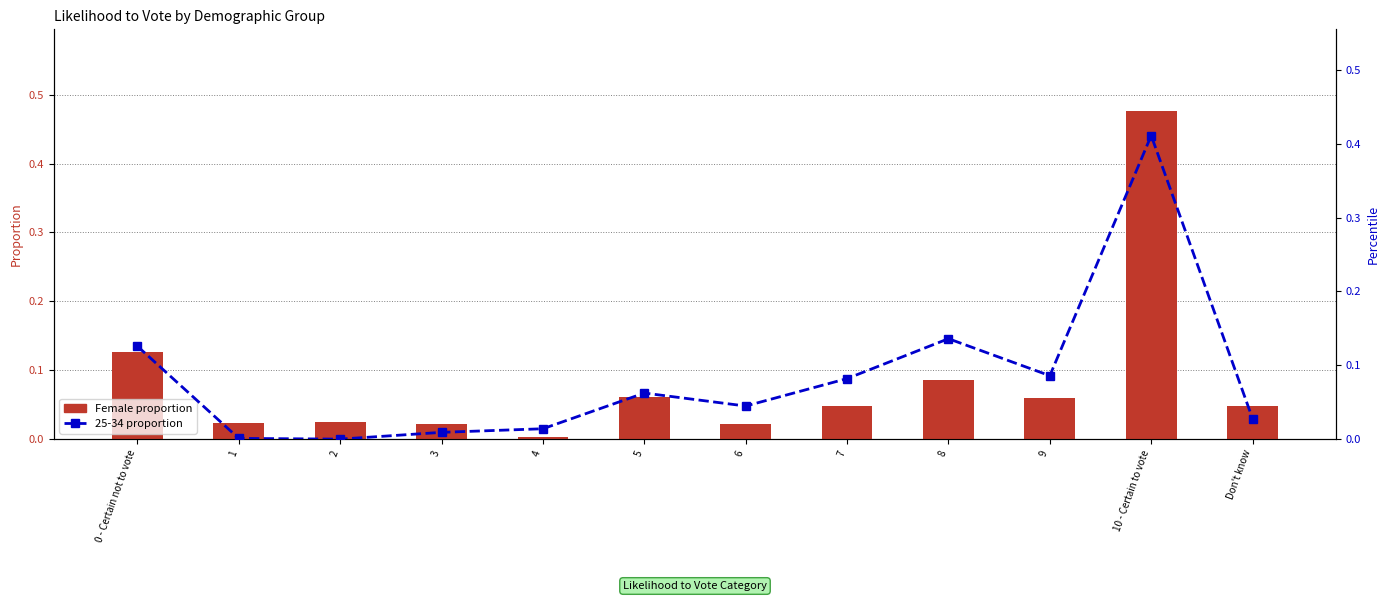

Is it true that Female proportion equals 0.0 at 3?

False